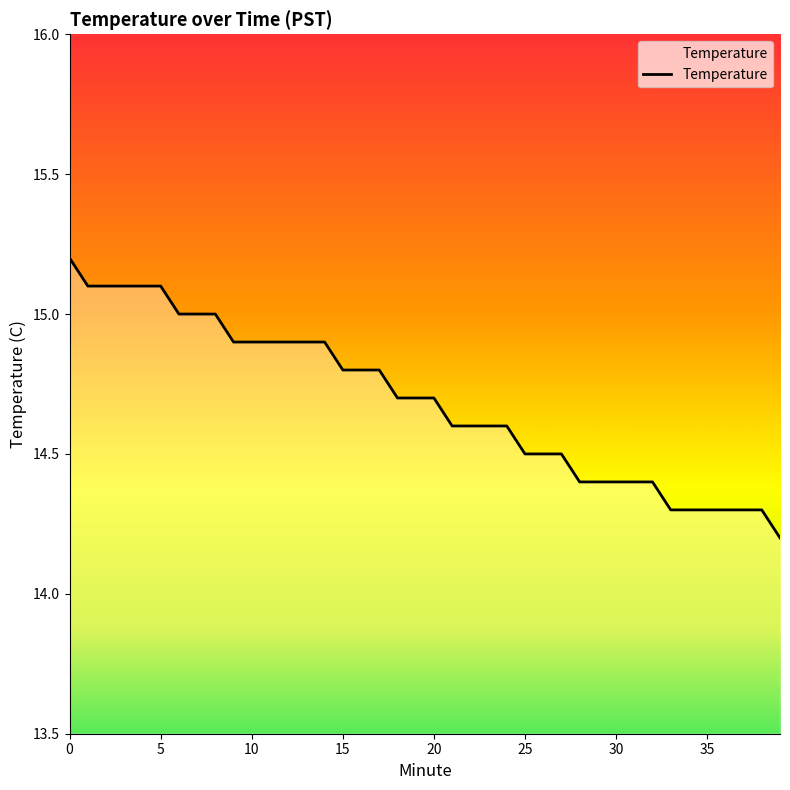

What is the sum of all values?

587.5